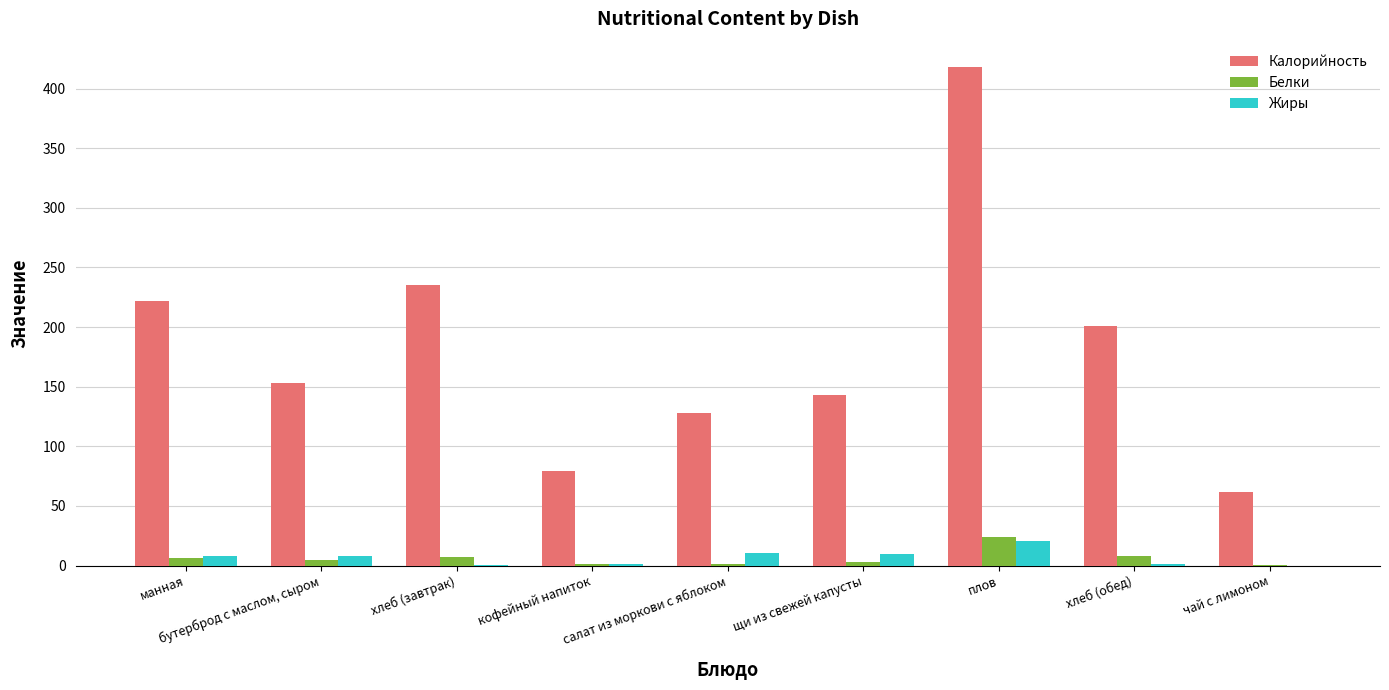

Is the value of Жиры at салат из моркови с яблоком greater than the value of Калорийность at щи из свежей капусты?

No